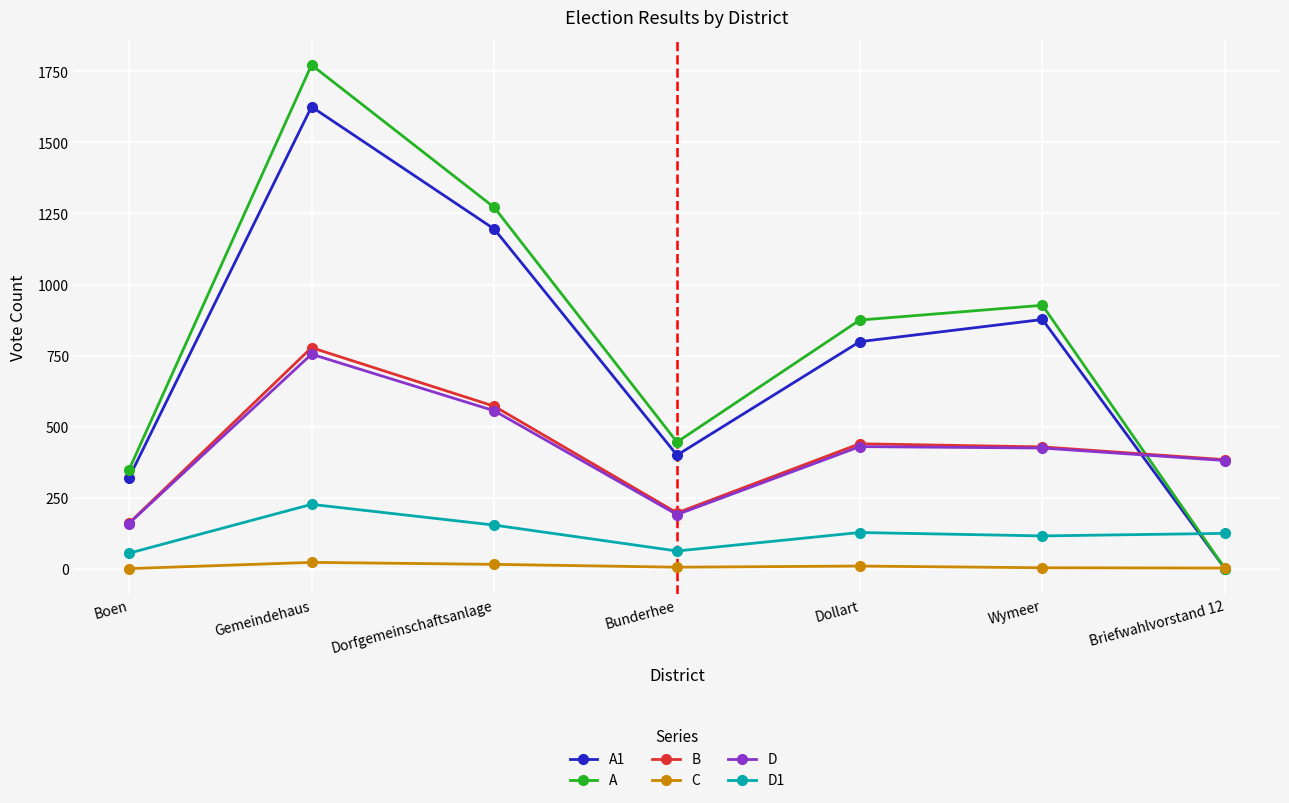

At which category is the sum across all series the highest?

Gemeindehaus